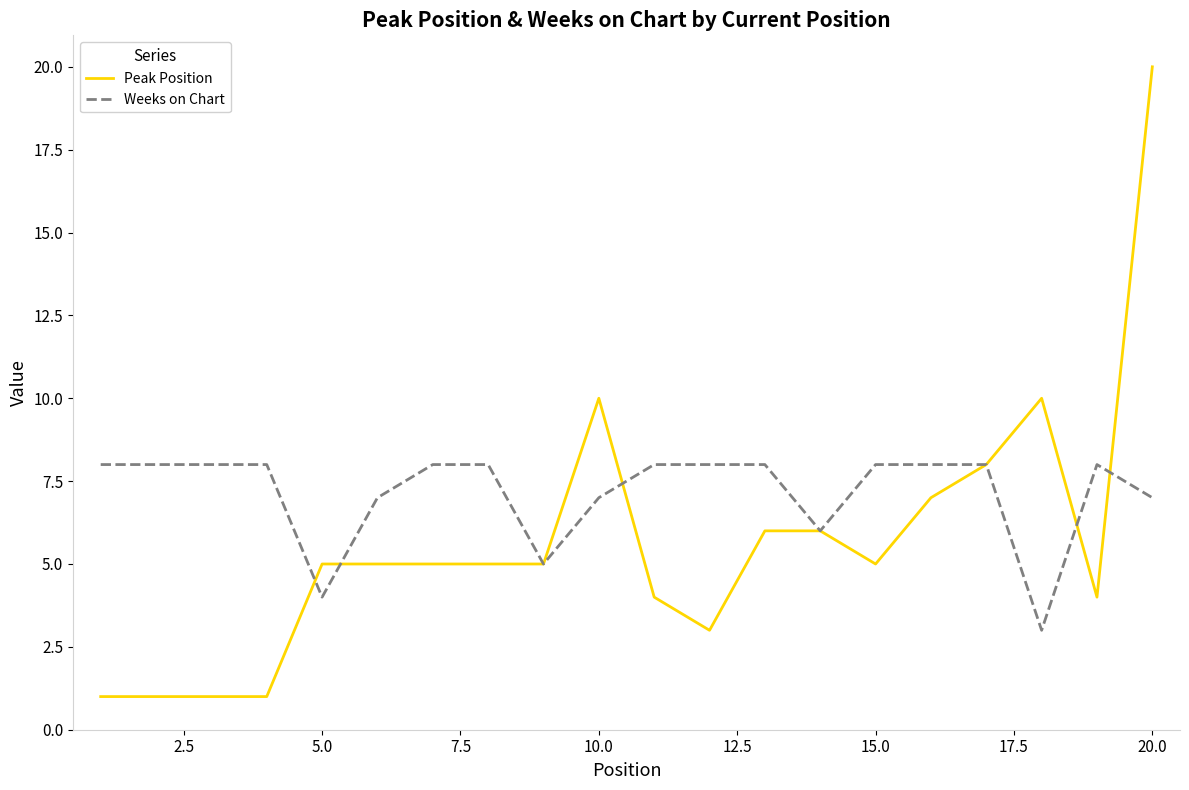

What is the average value of the Weeks on Chart series?

7